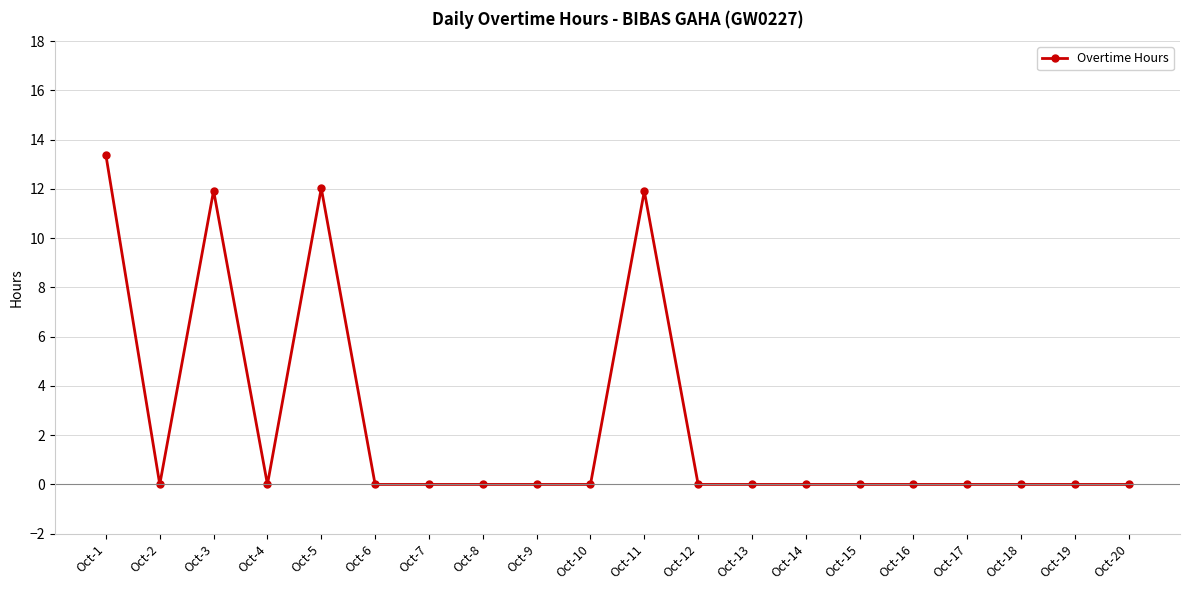

What is the average value?

2.5